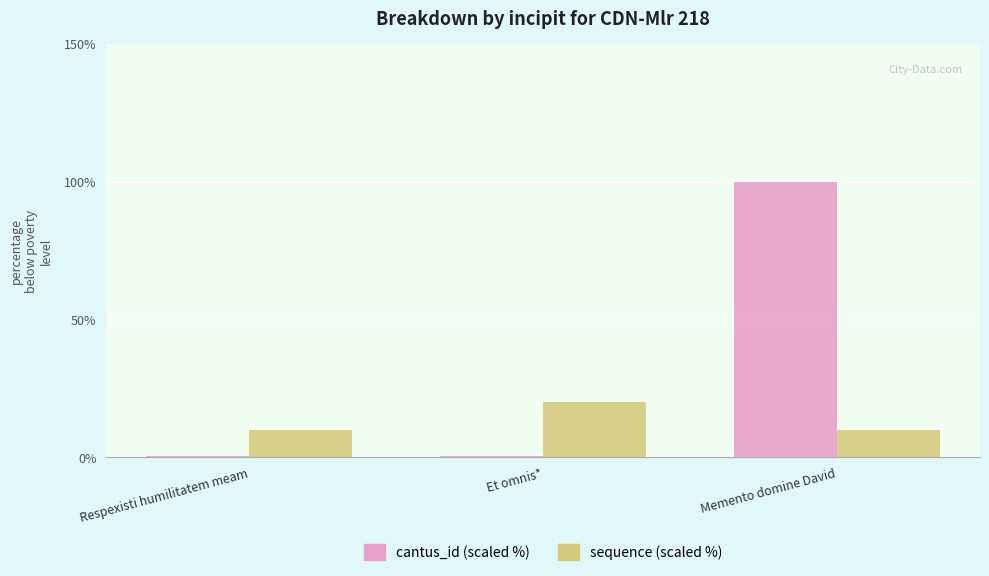

At which category is the sum across all series the highest?

Memento domine David